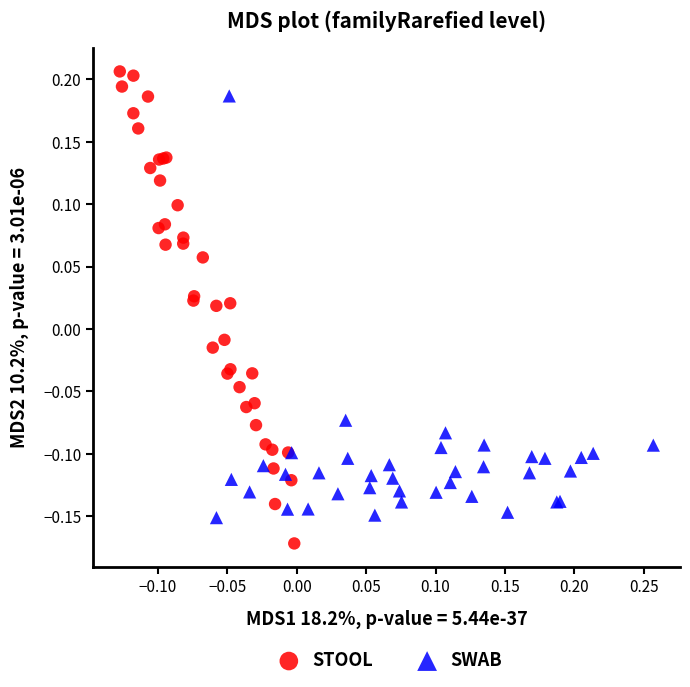

Which series has the widest spread of Y values?

STOOL